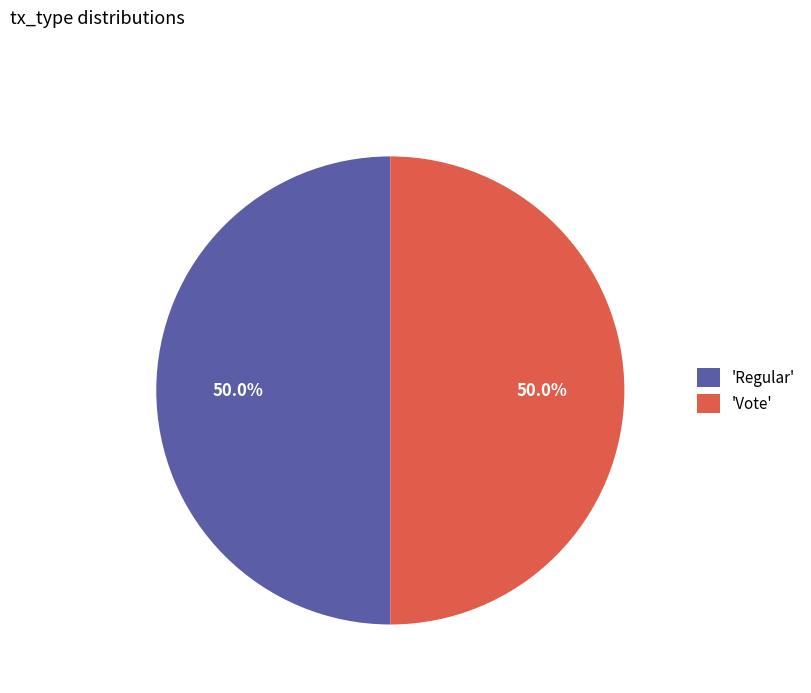

What is the ratio of the value at 'Regular' to the value at 'Vote'?

1.0